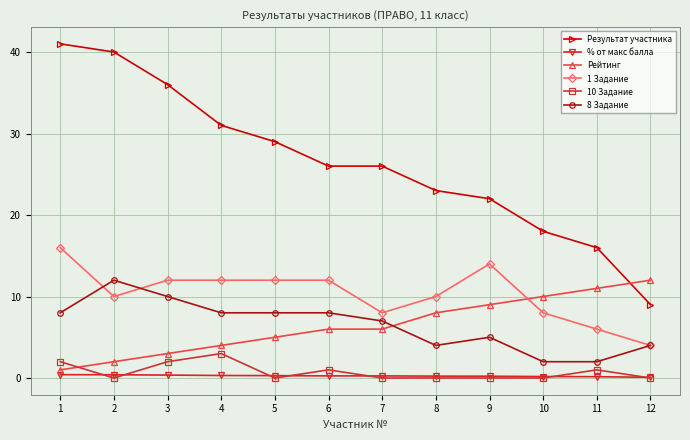

At how many categories does at least one series exceed 17?

10